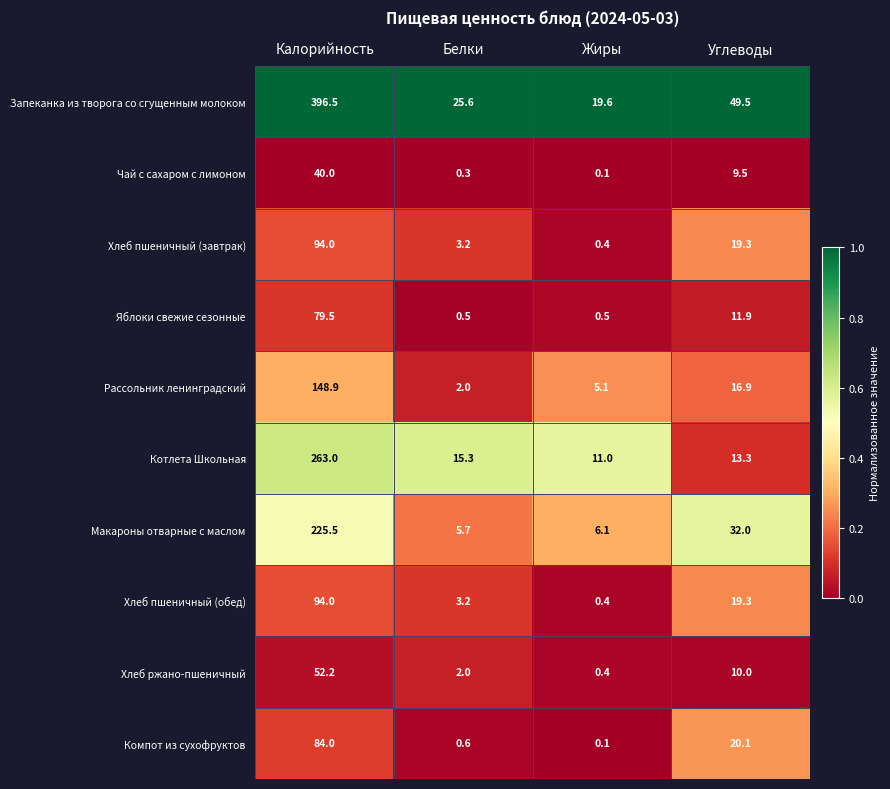

Which series has the widest spread of values?

Запеканка из творога со сгущенным молоком